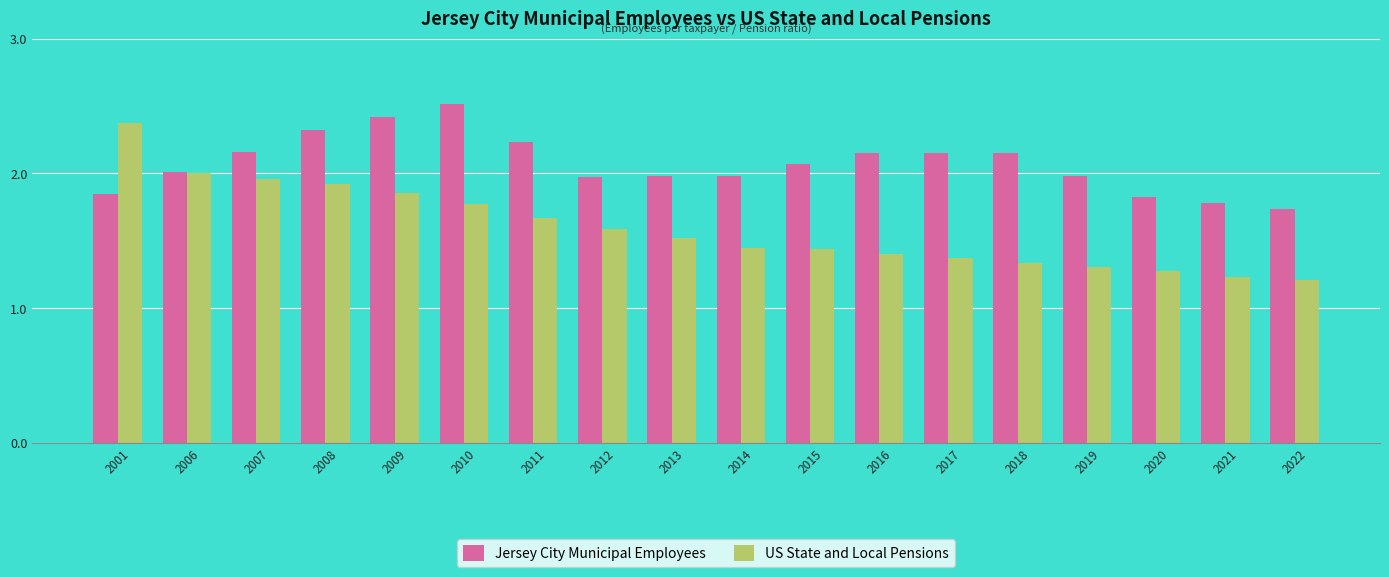

Which series has the widest spread of values?

US State and Local Pensions